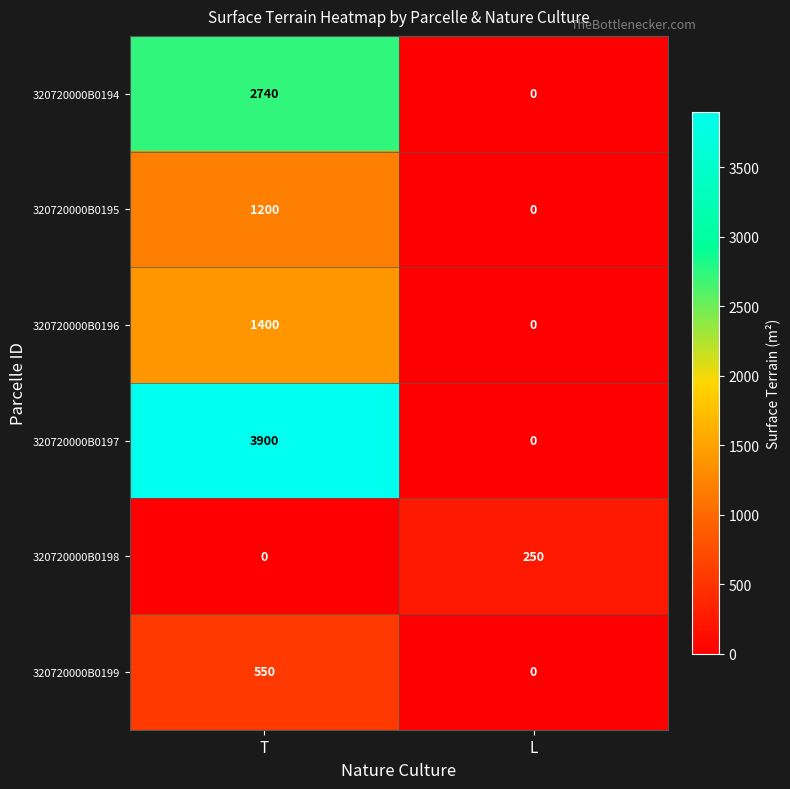

Reading left to right, transcribe all the data shown in this chart.

320720000B0194: T=2740	L=0
320720000B0195: T=1200	L=0
320720000B0196: T=1400	L=0
320720000B0197: T=3900	L=0
320720000B0198: T=0	L=250
320720000B0199: T=550	L=0